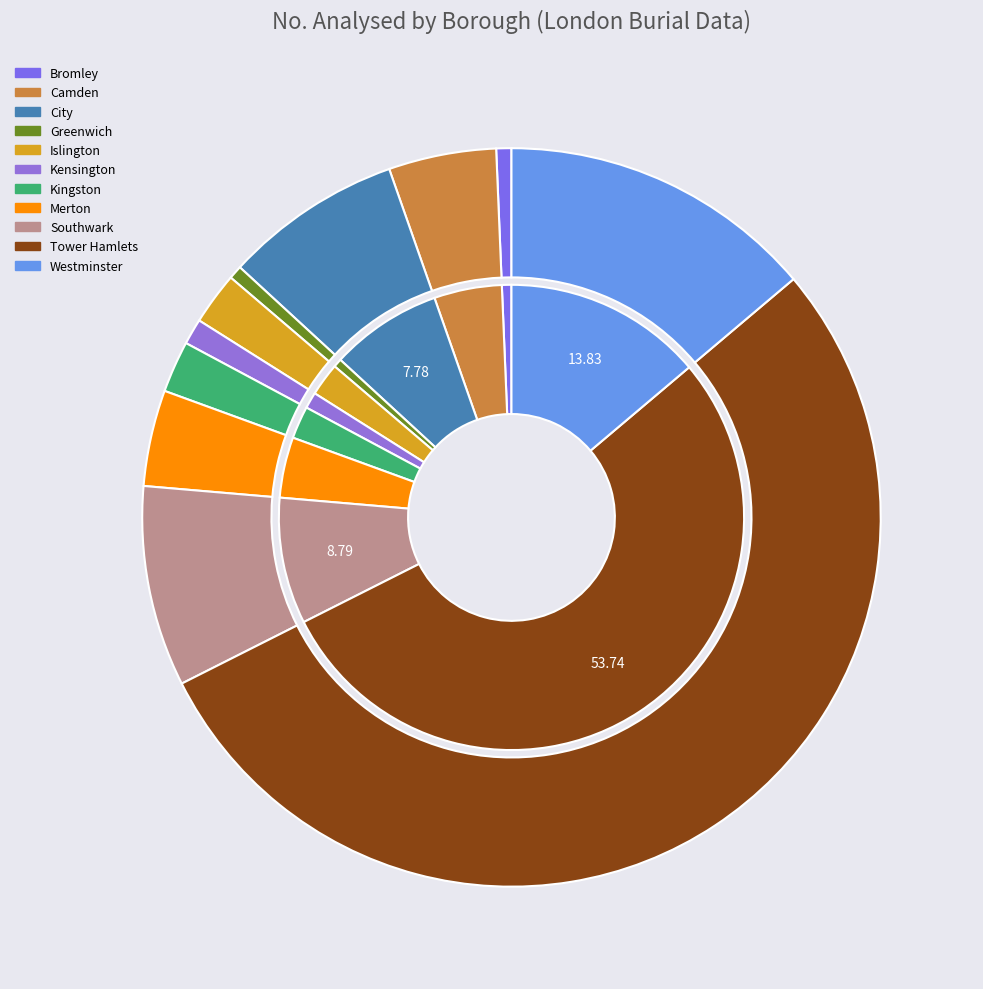

Which category accounts for the majority?

Tower Hamlets